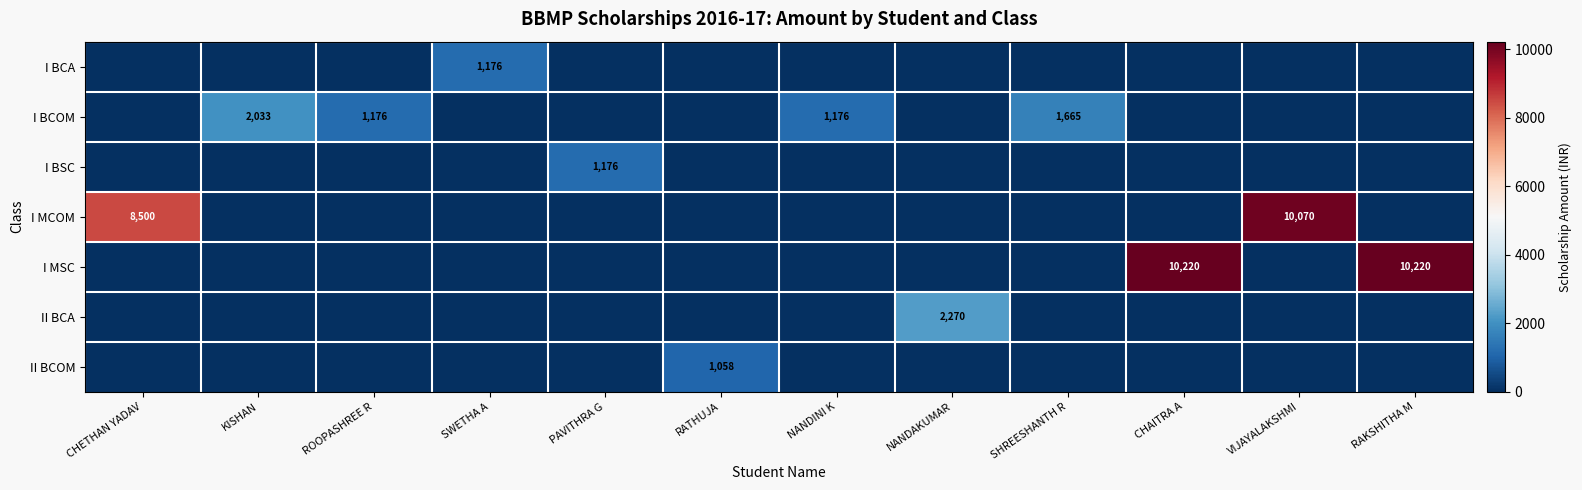

What is the difference between the second highest and second lowest values in the I BCOM series?

1665